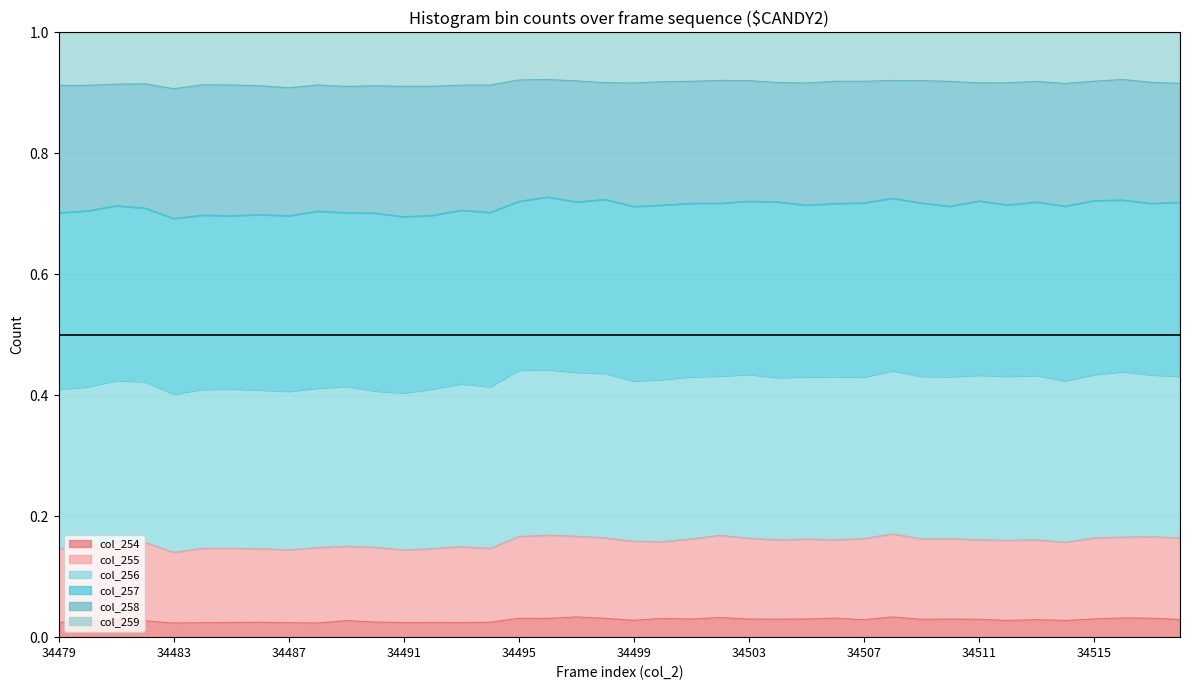

Which category has the lowest value across all series?

34488